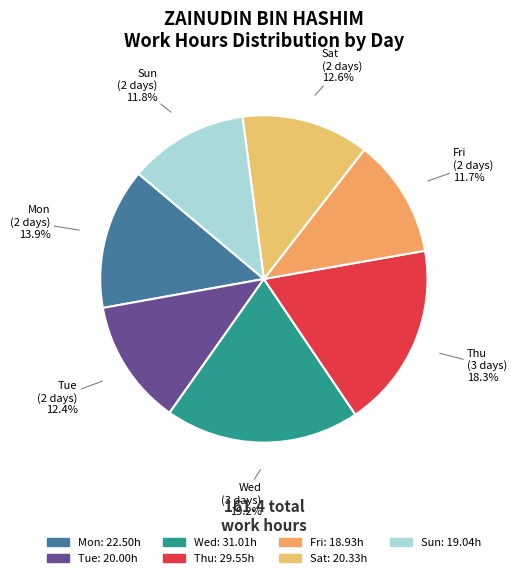

Count the number of slices in the pie.

7